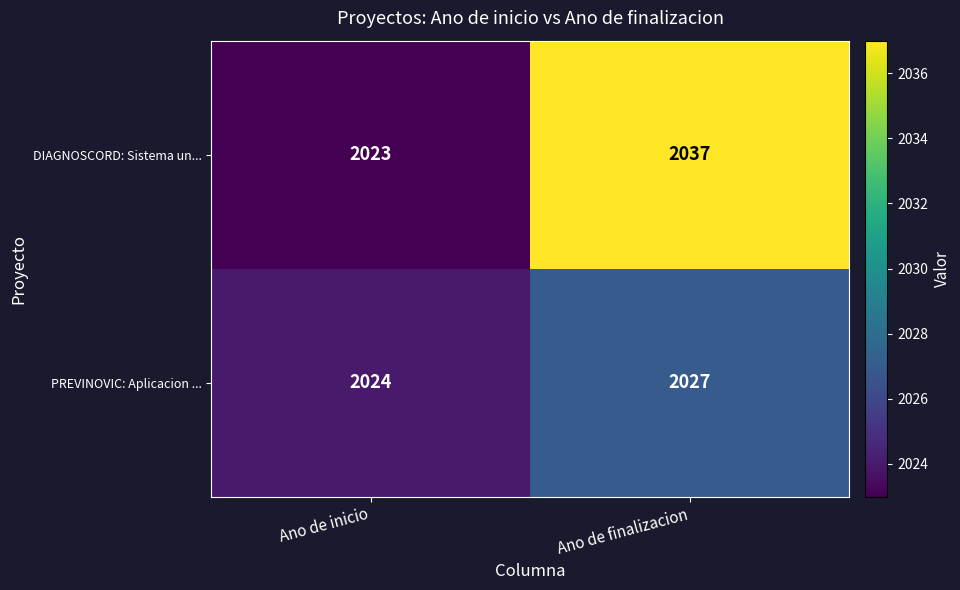

At which label is DIAGNOSCORD: Sistema un... closest to 2030?

Ano de inicio